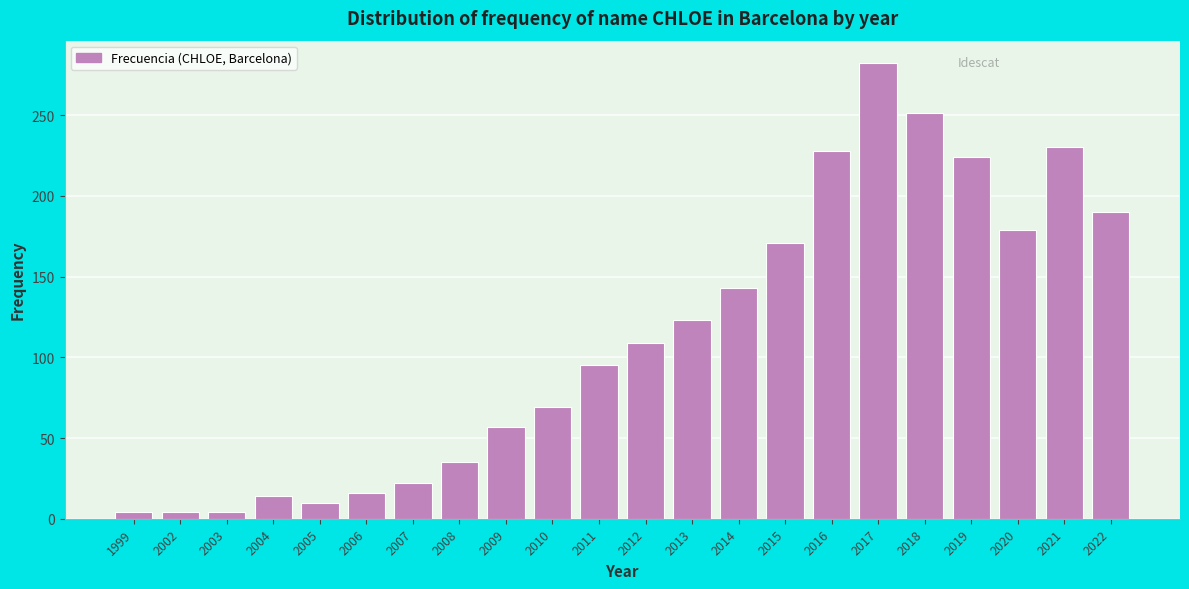

Reading right to left, transcribe all the data shown in this chart.

190	230	179	224	251	282	228	171	143	123	109	95	69	57	35	22	16	10	14	4	4	4